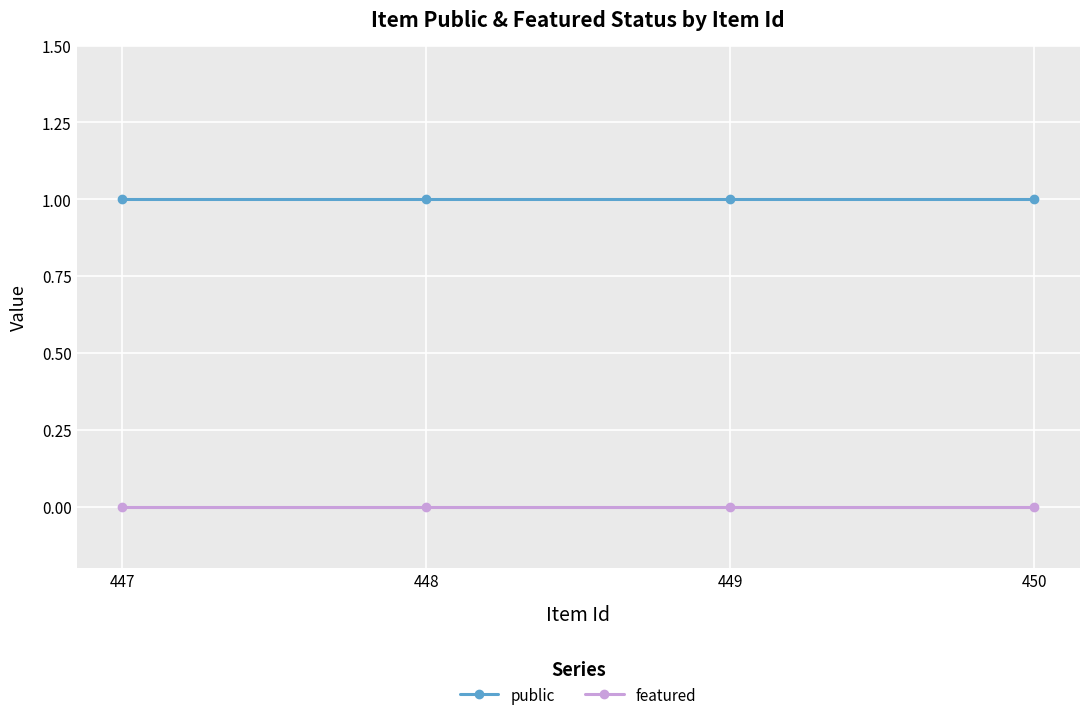

At which category does the chart reach its minimum across all series?

450